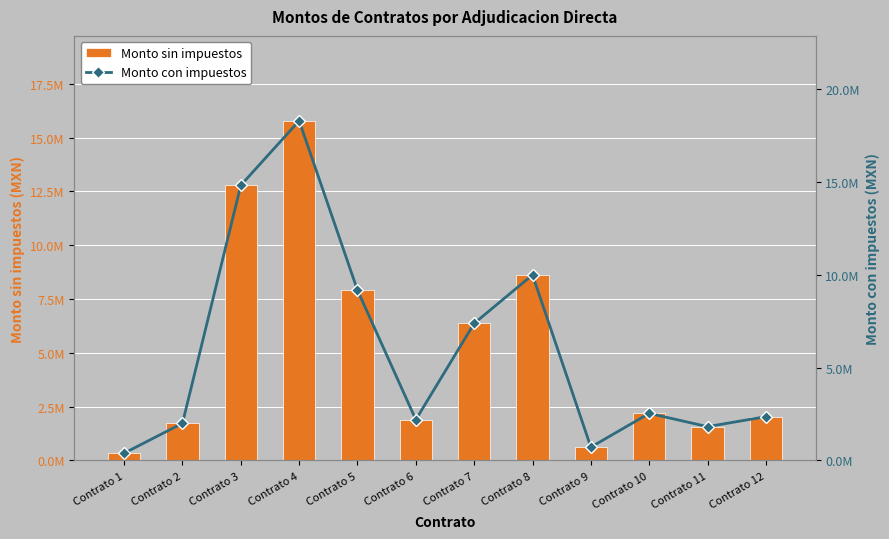

What is the difference between the Monto sin impuestos values at Contrato 3 and Contrato 6?

10884373.1